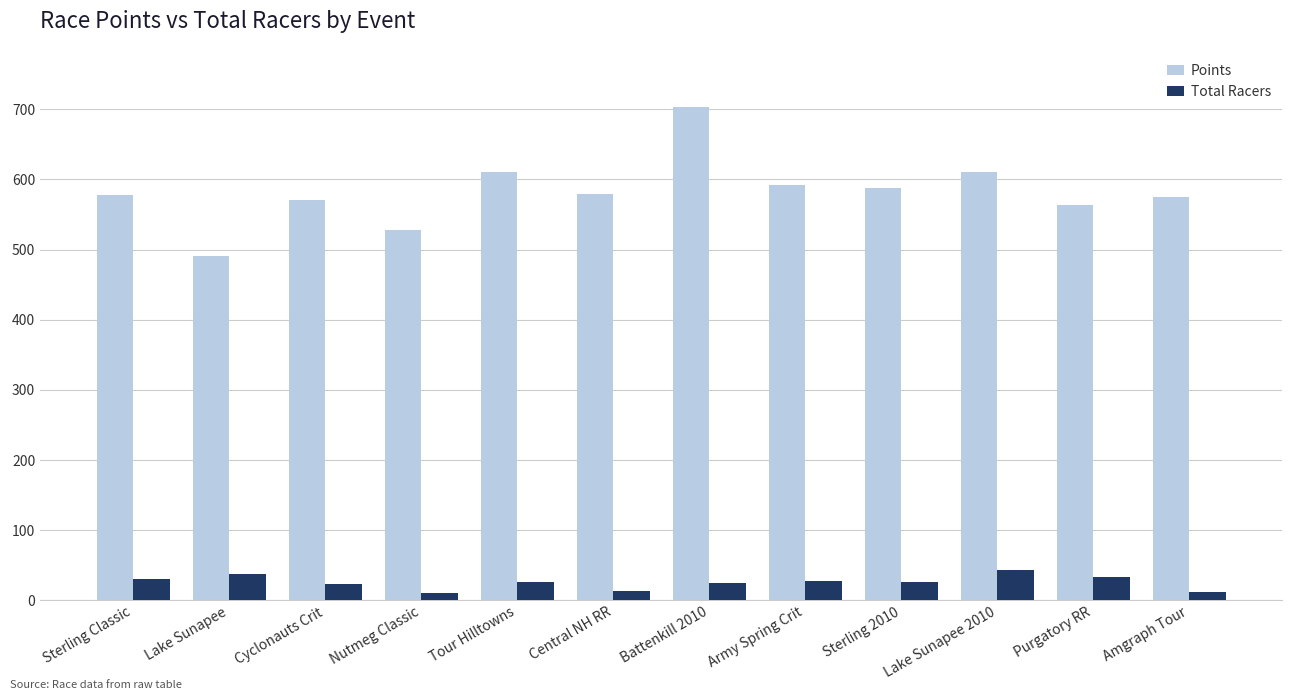

Between Cyclonauts Crit and Army Spring Crit, which series saw the biggest shift?

Points